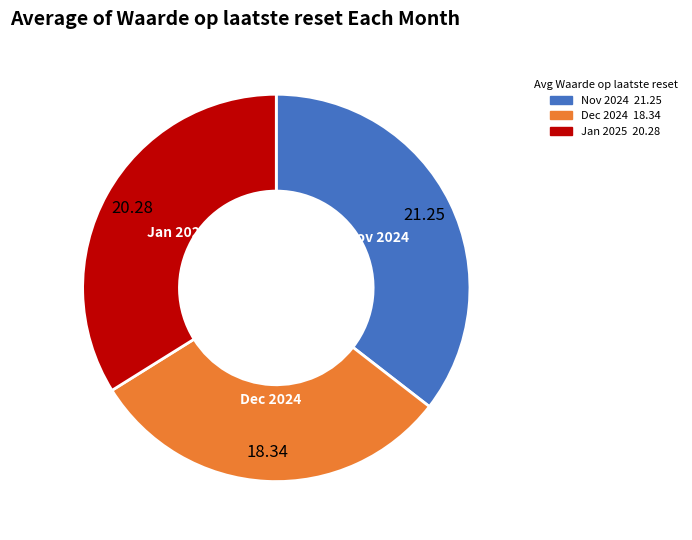

Count the number of slices in the pie.

3